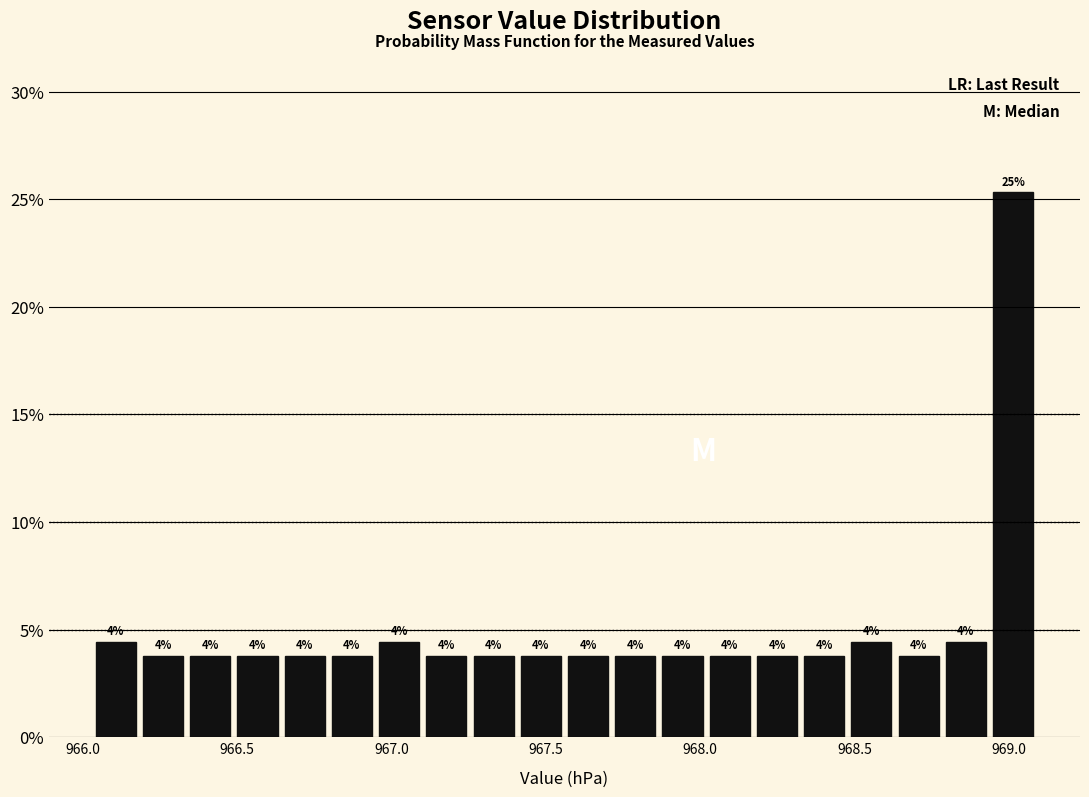

Around what value on the x-axis is the tallest bar? Give the approximate position of its centre, as read against the axis.

969.00